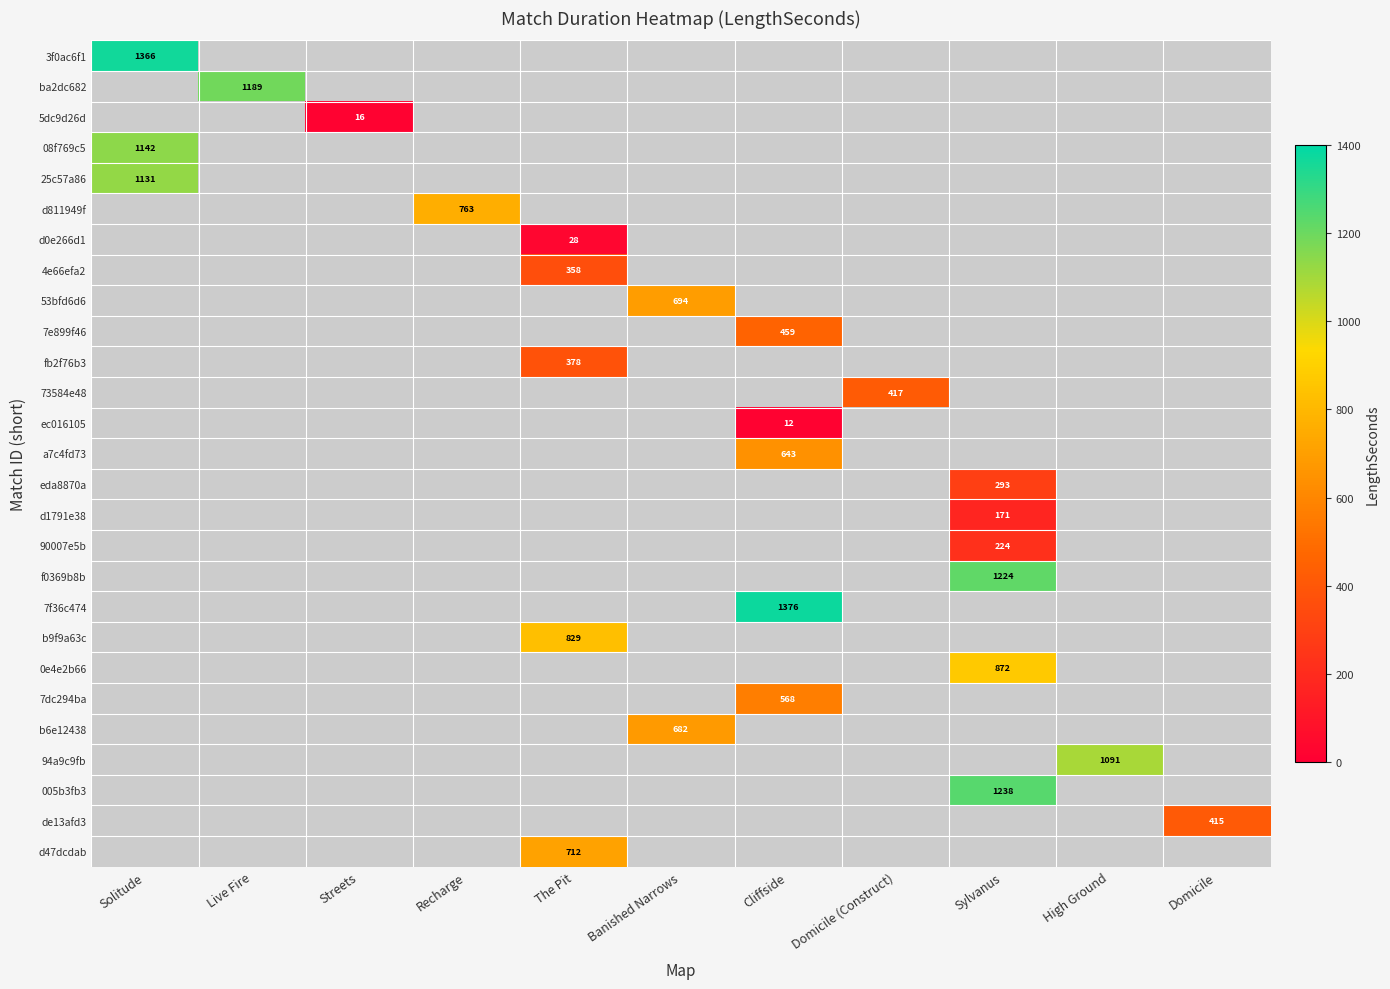

Is it true that 53bfd6d6 equals 281 at Banished Narrows?

False